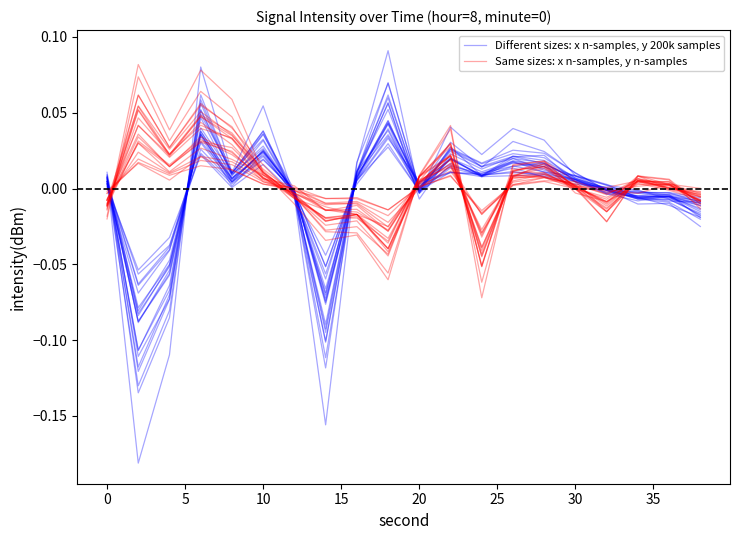

True or false: Same sizes: x n-samples, y n-samples has more than 0 interior local peaks.

True